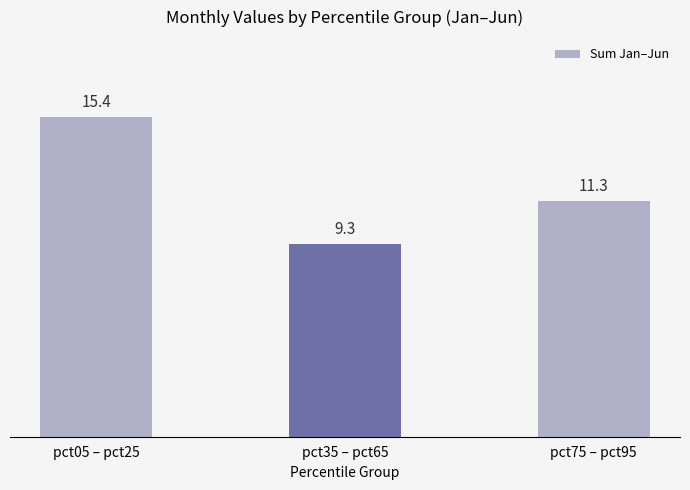

Does the chart contain stacked bars?

No